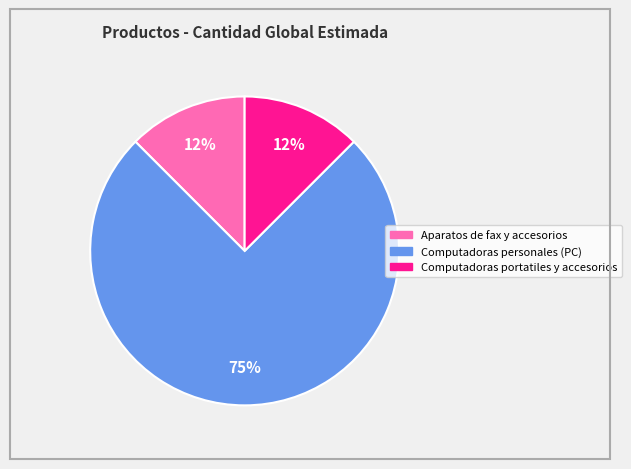

What is the ratio of the value at Aparatos de fax y accesorios to the value at Computadoras portatiles y accesorios?

1.0